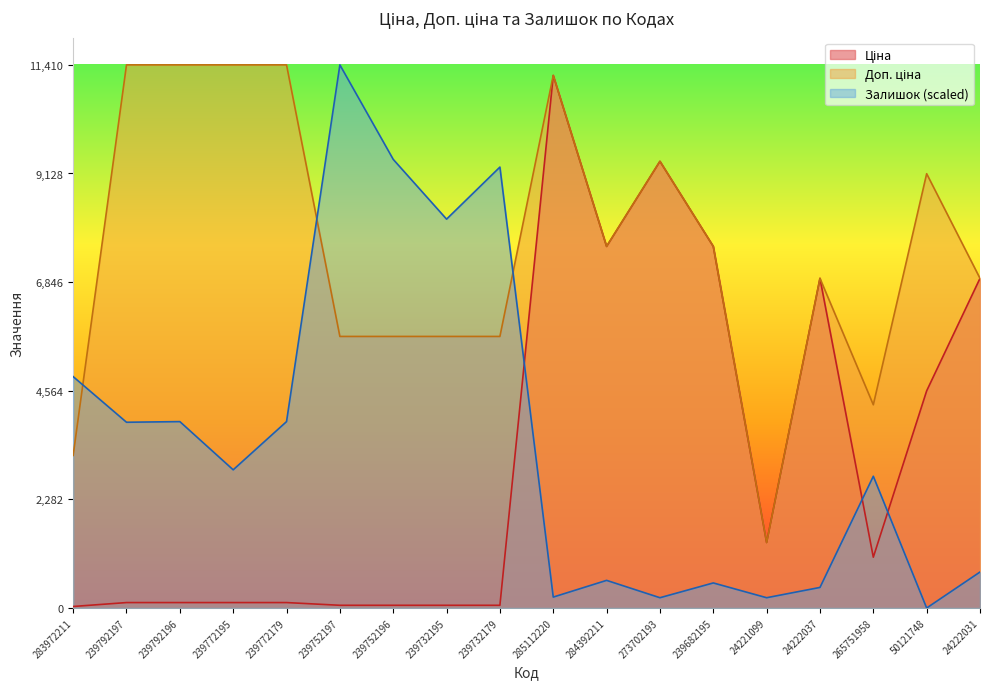

List the series in order of their peak value, lowest first.

Ціна, Доп. ціна, Залишок